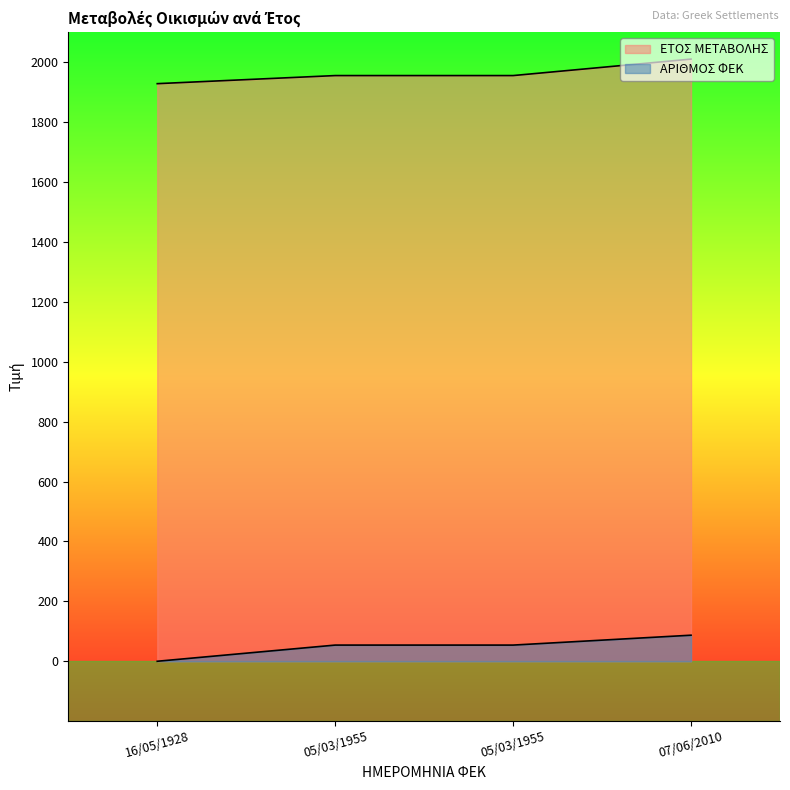

How many series are shown in this chart?

2